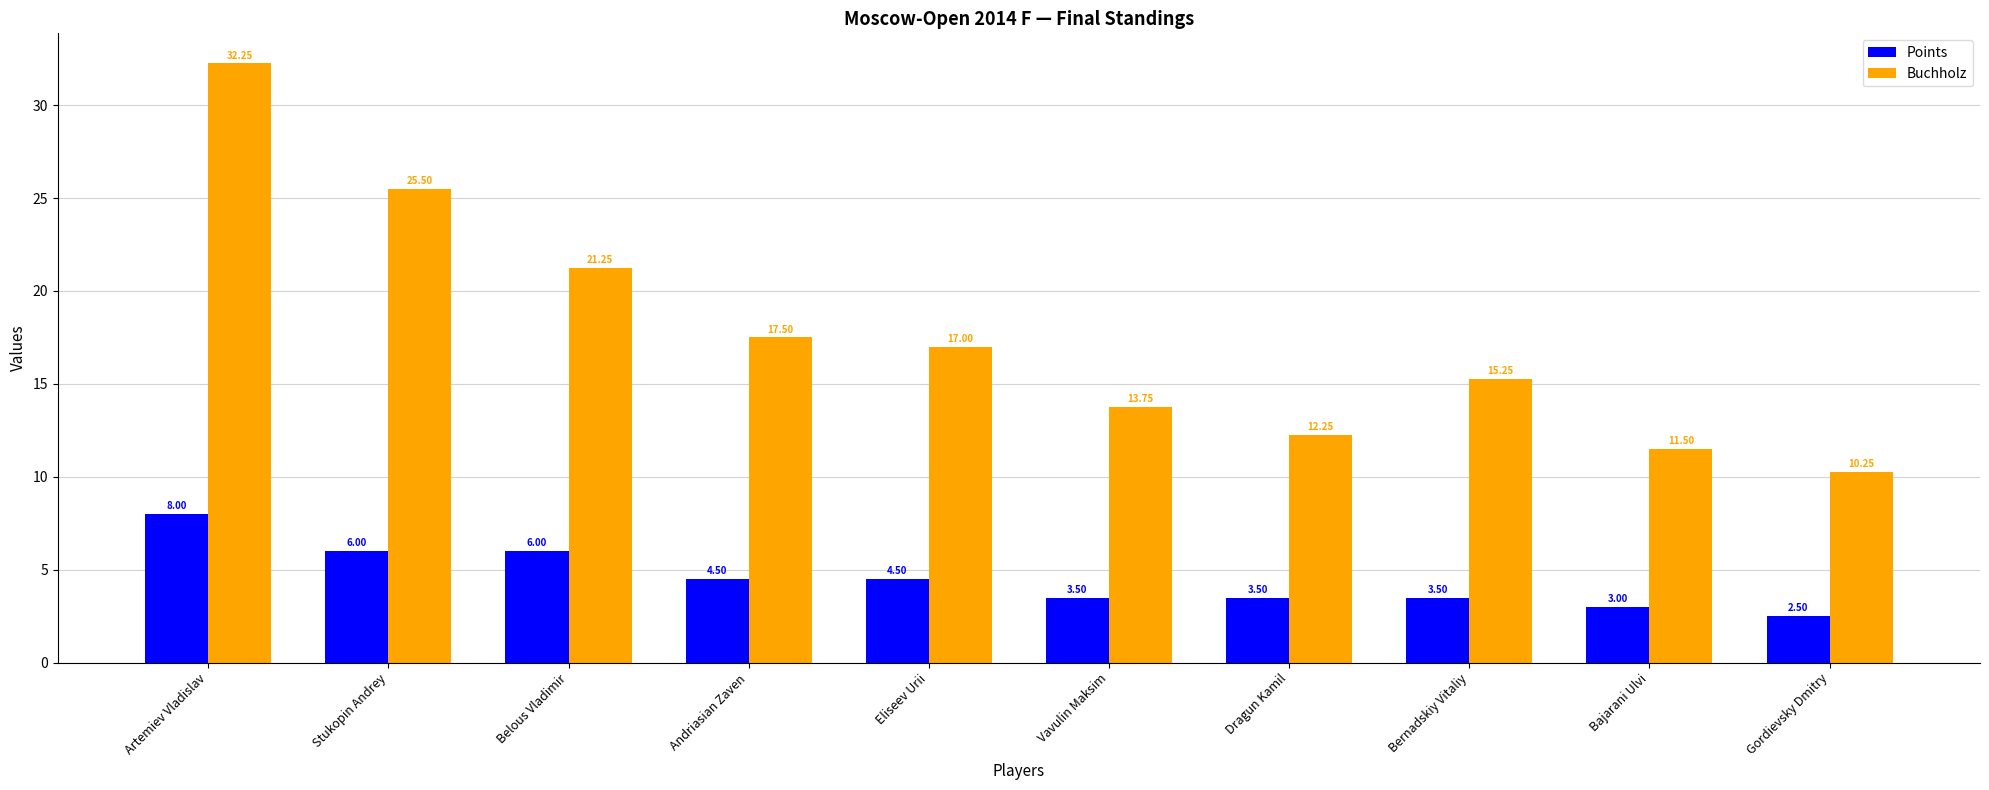

Rank the series by their average value, from highest to lowest.

Buchholz, Points